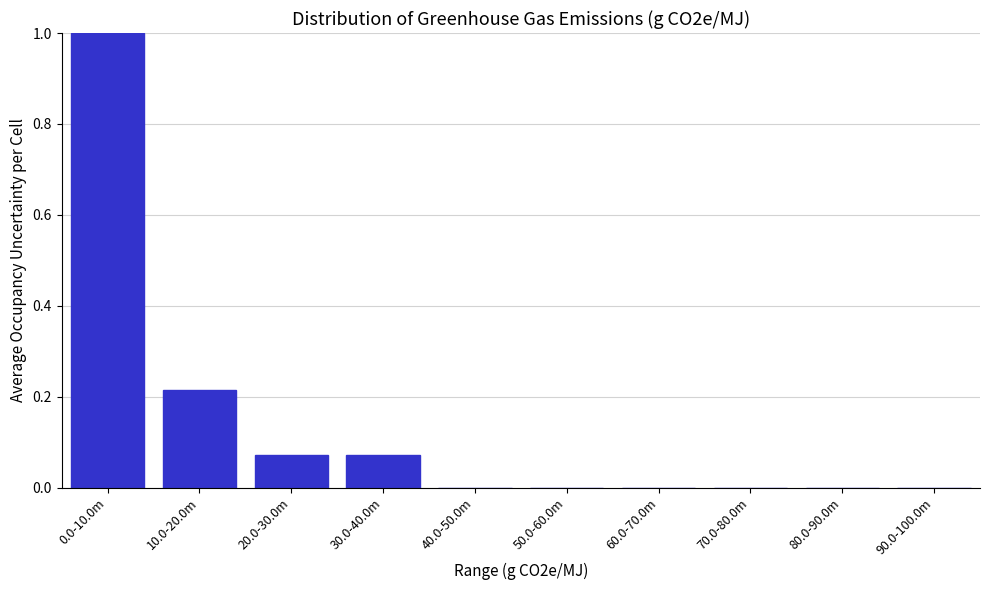

What is the greatest value displayed?

1.0